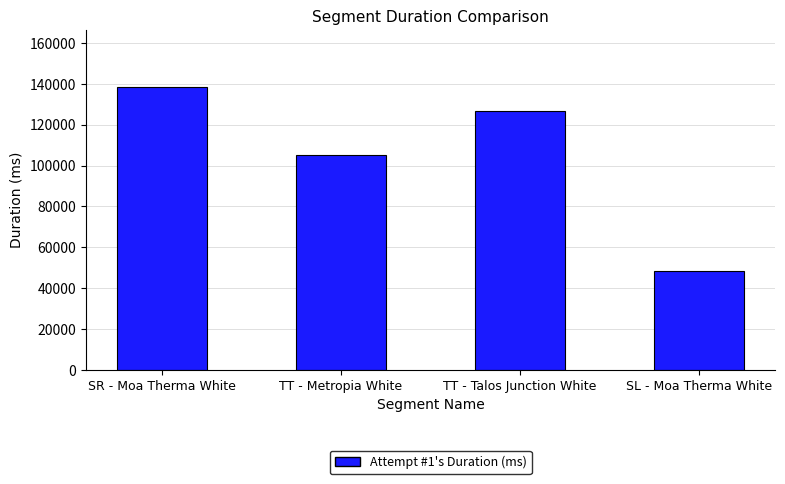

What is the value of the 1st bar from the left?

138580